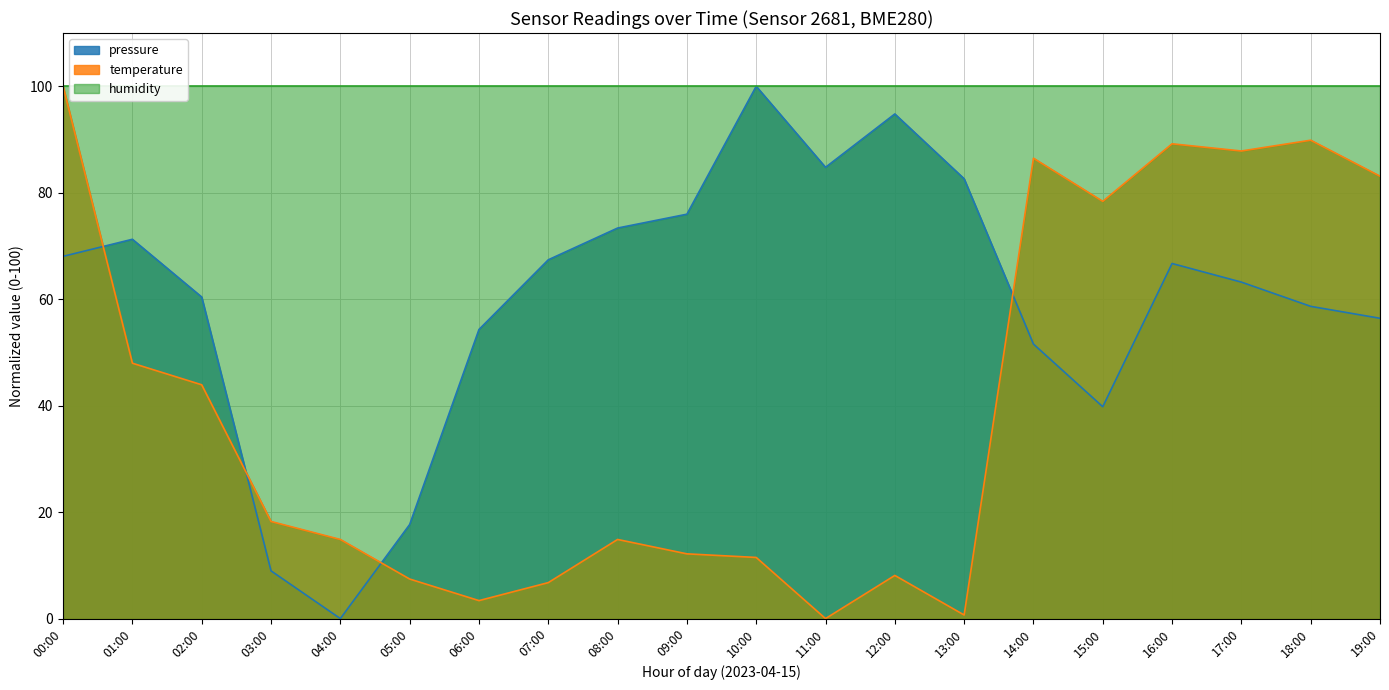

At which label is pressure closest to 50?

14:00